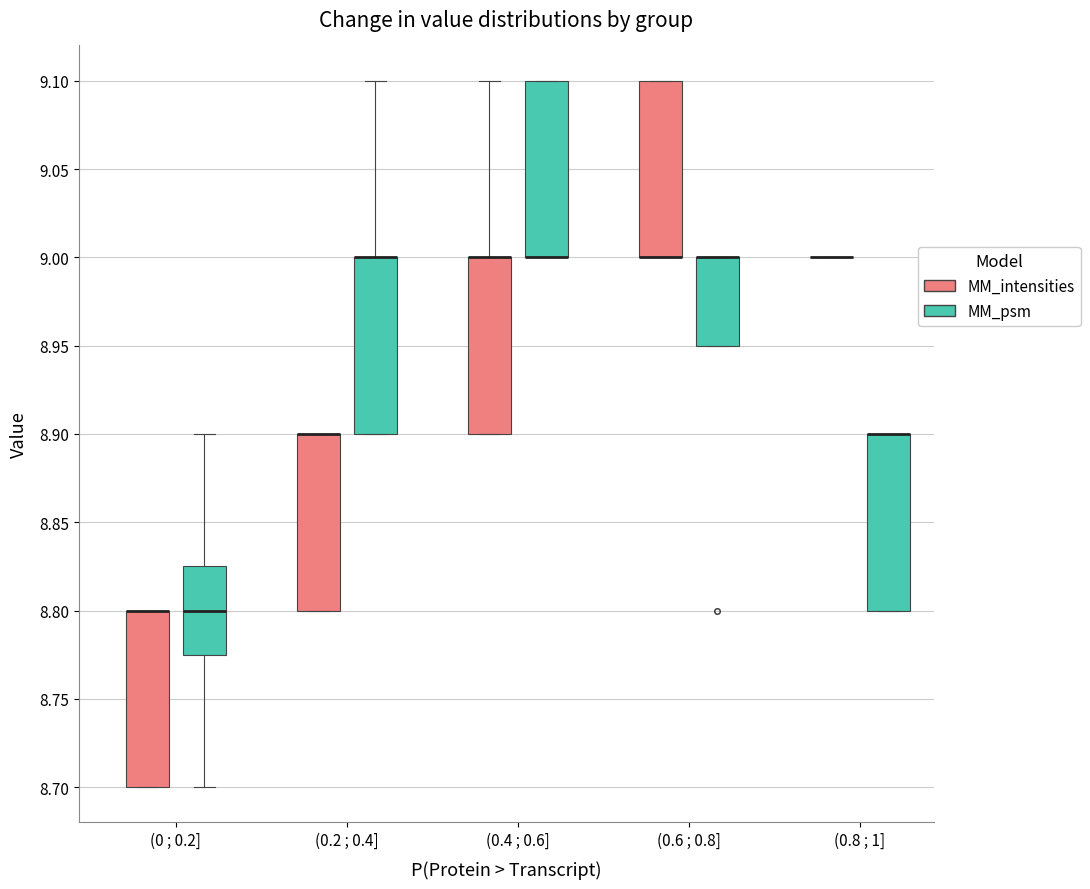

Reading left to right, read every box against the y-axis: the position of its median line, the range the box covers, and the ends of its whiskers. The values are not printed on the chart, so give them approximately, as read against the axis.

(0 ; 0.2] (MM_intensities): median 8.800 (drawn on the box's upper edge), box 8.700 to 8.800, whiskers 8.700 to 8.800
(0 ; 0.2] (MM_psm): median 8.800, box 8.775 to 8.825, whiskers 8.700 to 8.900
(0.2 ; 0.4] (MM_intensities): median 8.900 (drawn on the box's upper edge), box 8.800 to 8.900, whiskers 8.800 to 8.900
(0.2 ; 0.4] (MM_psm): median 9.000 (drawn on the box's upper edge), box 8.900 to 9.000, whiskers 8.900 to 9.100
(0.4 ; 0.6] (MM_intensities): median 9.000 (drawn on the box's upper edge), box 8.900 to 9.000, whiskers 8.900 to 9.100
(0.4 ; 0.6] (MM_psm): median 9.000 (drawn on the box's lower edge), box 9.000 to 9.100, whiskers 9.000 to 9.100
(0.6 ; 0.8] (MM_intensities): median 9.000 (drawn on the box's lower edge), box 9.000 to 9.100, whiskers 9.000 to 9.100
(0.6 ; 0.8] (MM_psm): median 9.000 (drawn on the box's upper edge), box 8.950 to 9.000, whiskers 8.950 to 9.000
(0.8 ; 1] (MM_intensities): box collapsed to a line at 9.000, whiskers 9.000 to 9.000
(0.8 ; 1] (MM_psm): median 8.900 (drawn on the box's upper edge), box 8.800 to 8.900, whiskers 8.800 to 8.900